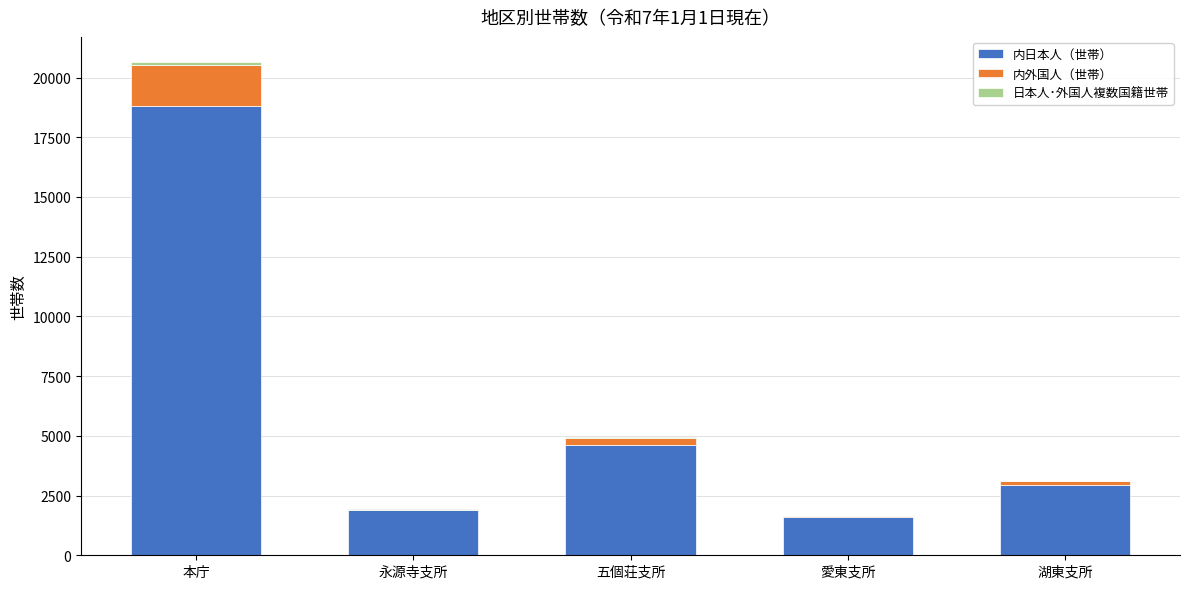

What is the sum of the 内日本人（世帯） values at 五個荘支所 and 愛東支所?

6203